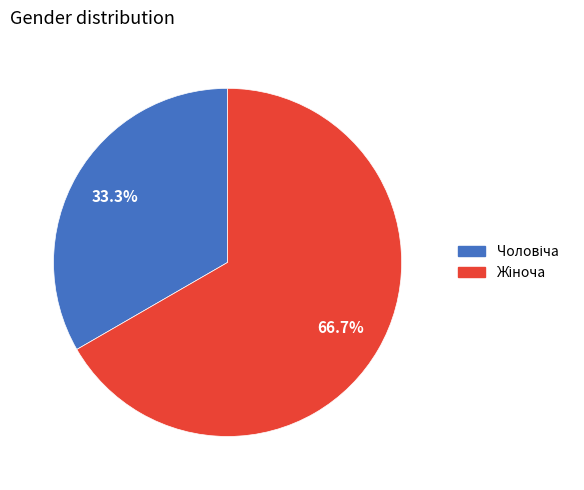

Is there a majority slice in this chart?

Yes